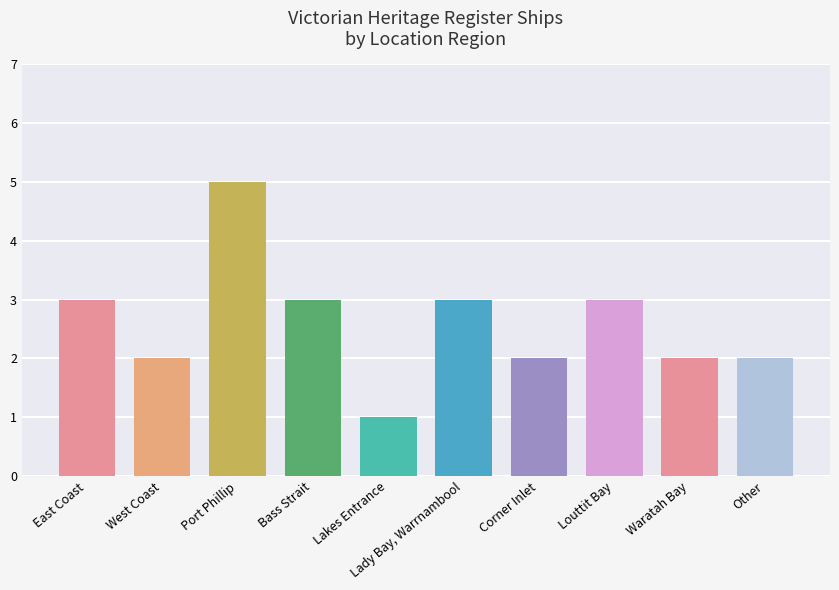

What is the label of the 4th bar from the left?

Bass Strait